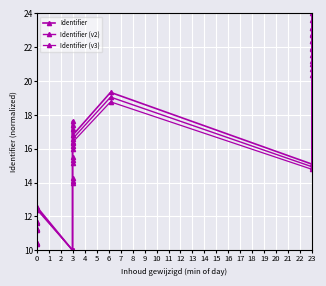

At which category does Identifier (v2) reach its first local valley?

4